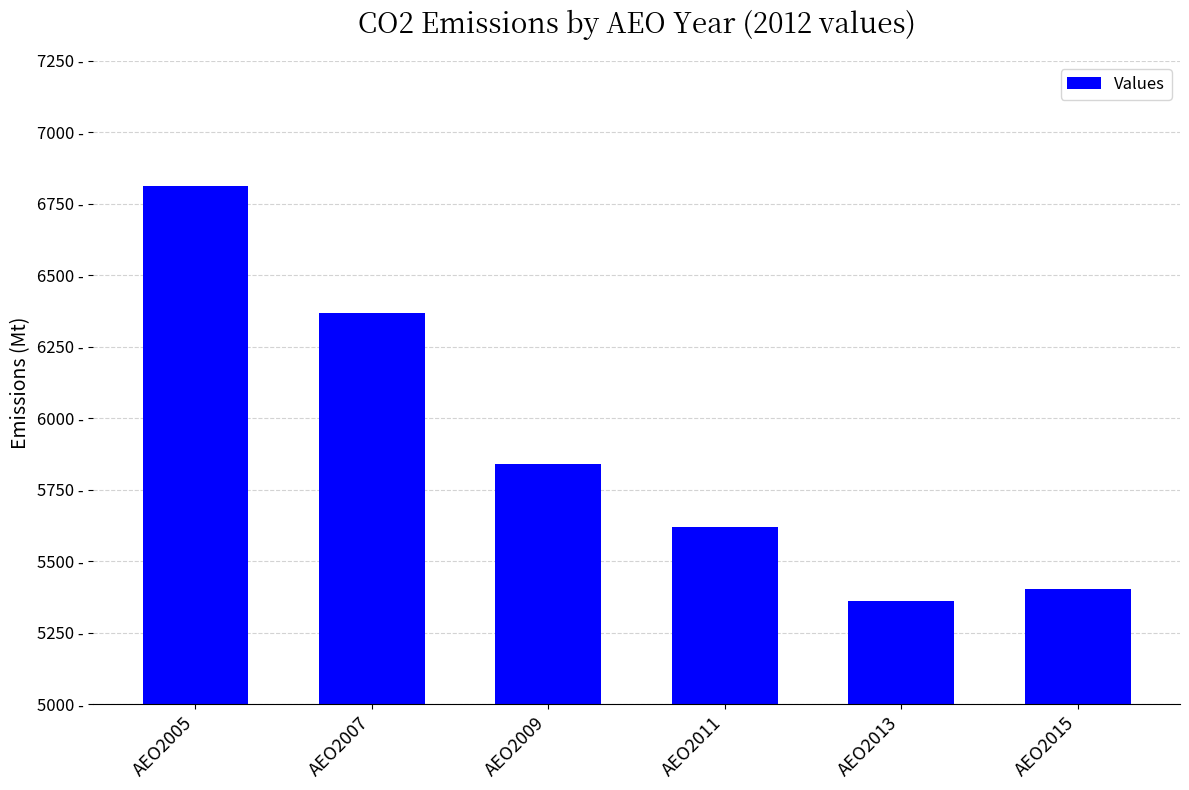

Where is the data nearest to the value 6086?

AEO2009